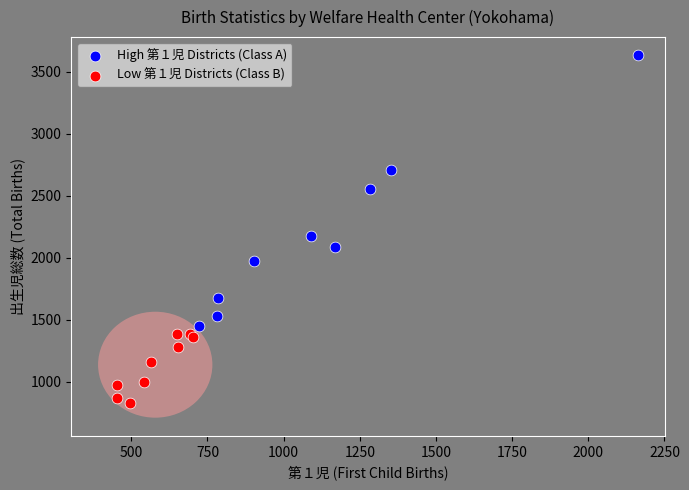

Which series has the largest Y range (max minus min)?

High 第１児 Districts (Class A)